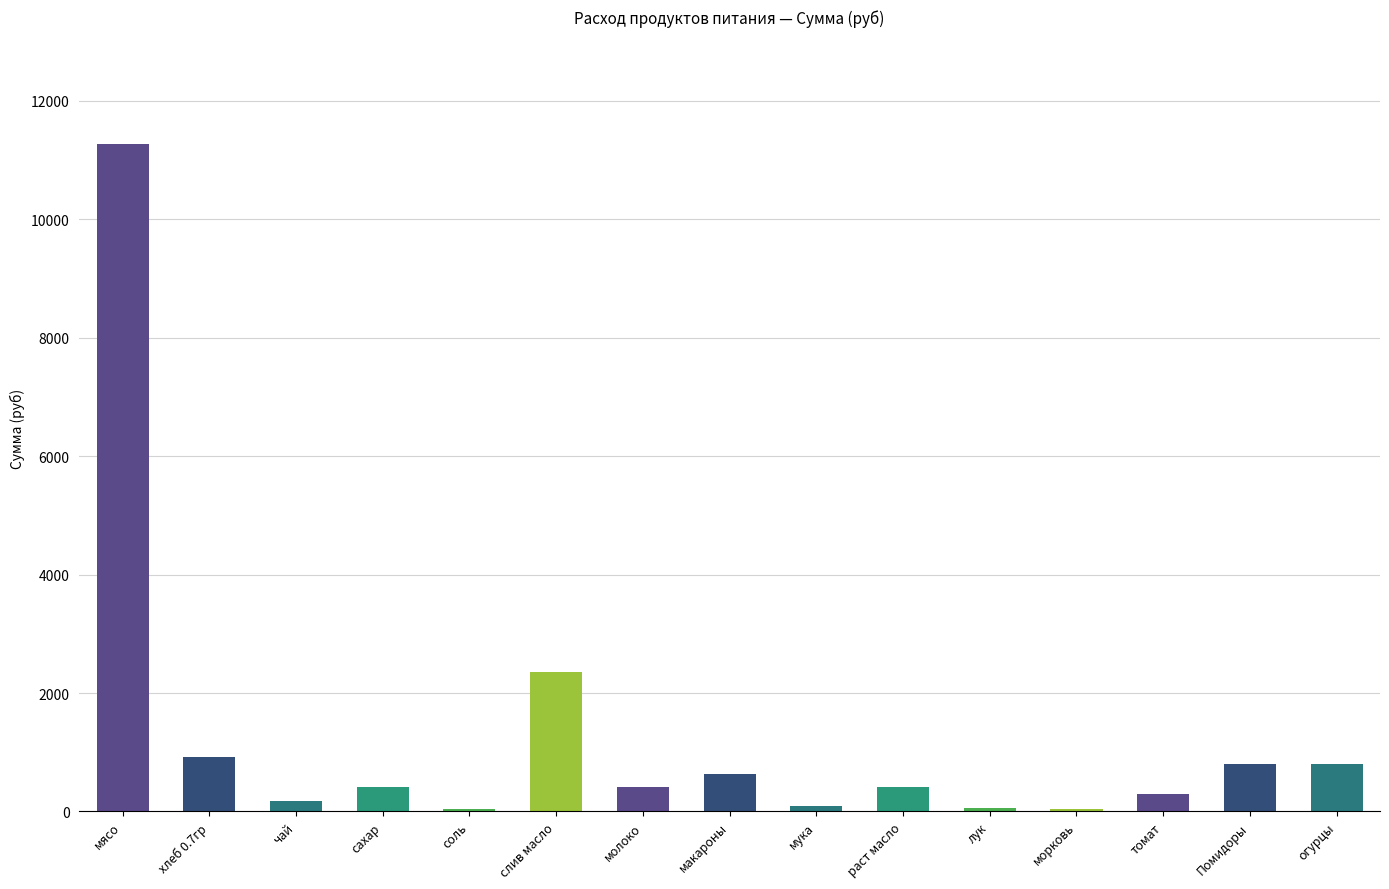

Approximately how many times larger is the value at морковь compared to мука?

0.5